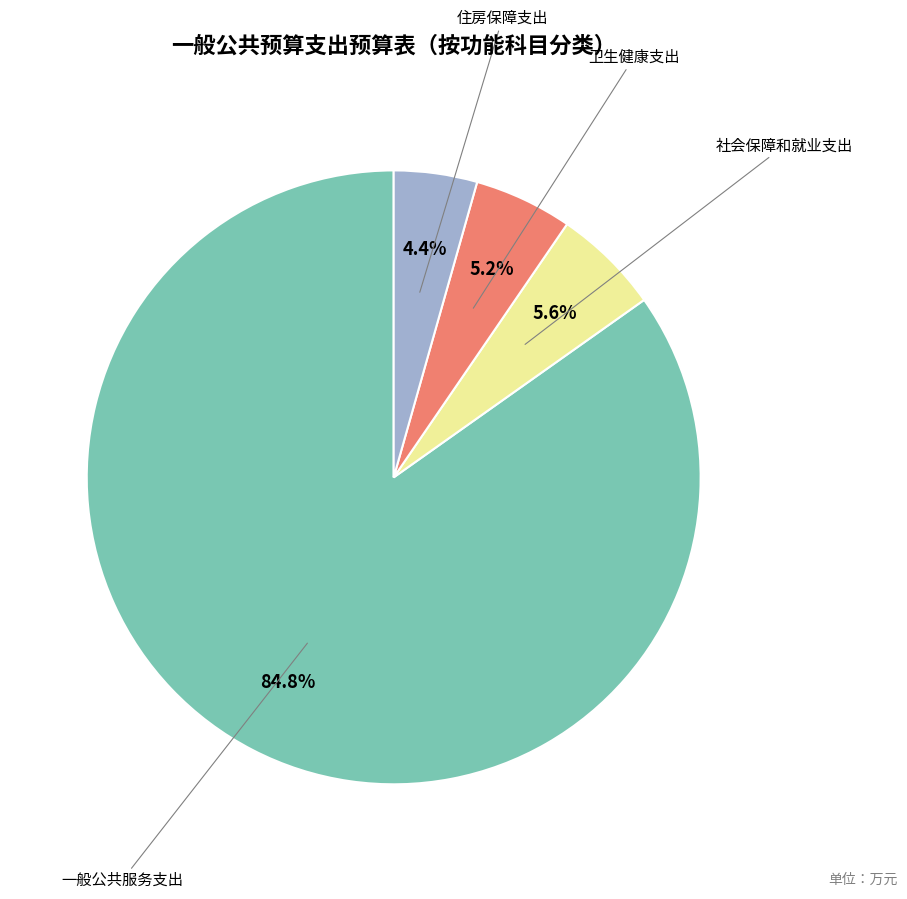

Does any single category account for the majority?

Yes